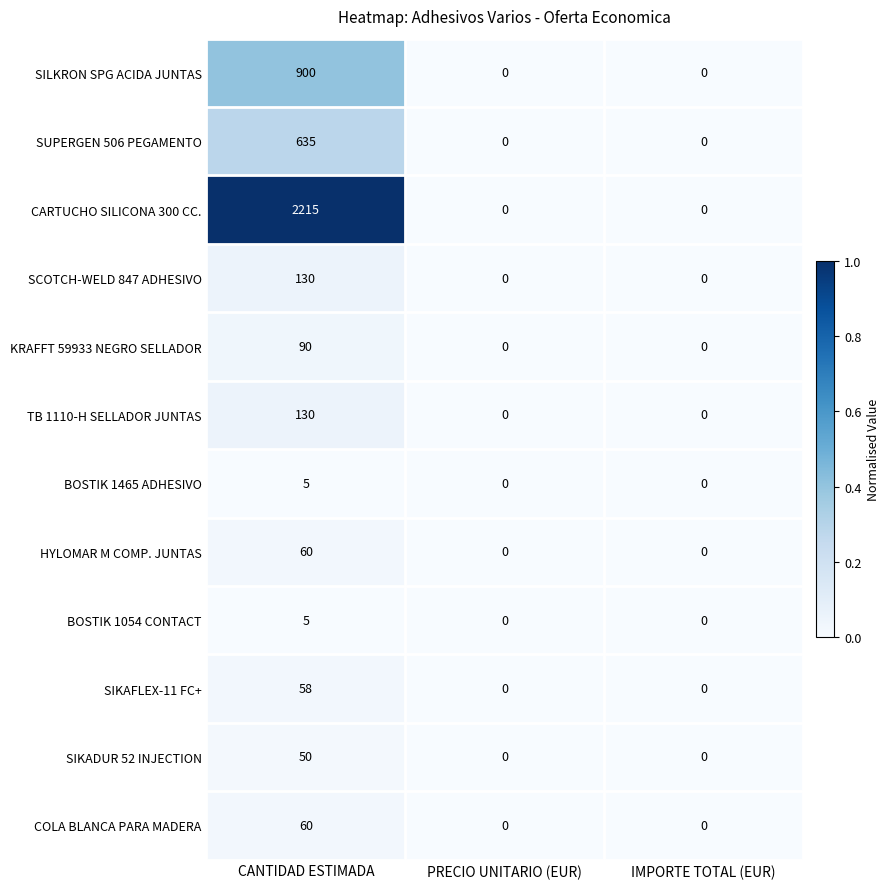

Is the value of SCOTCH-WELD 847 ADHESIVO at CANTIDAD ESTIMADA greater than the value of HYLOMAR M COMP. JUNTAS at CANTIDAD ESTIMADA?

Yes